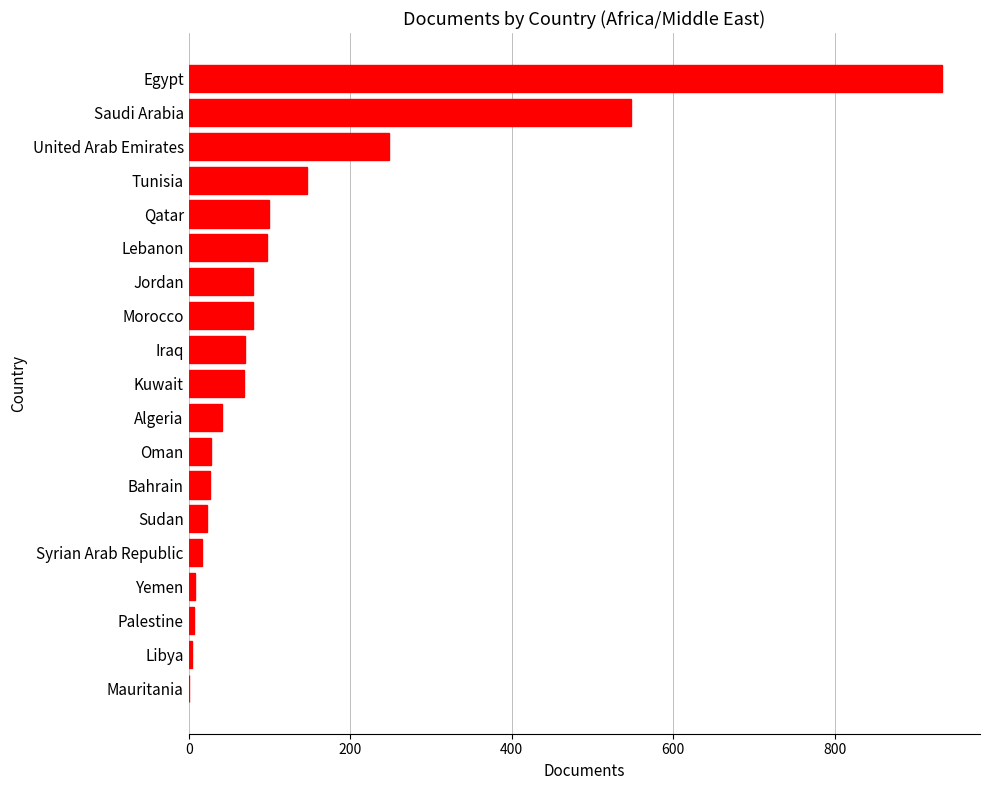

Is it true that the value at Bahrain is 27?

True